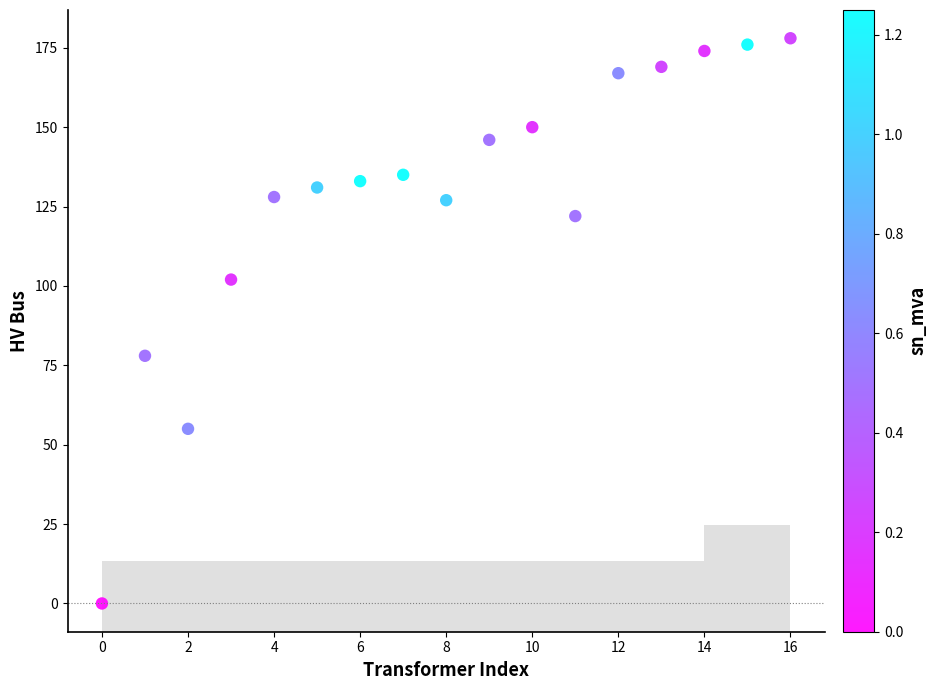

What Y value in the scatter plot is closest to 89?

78